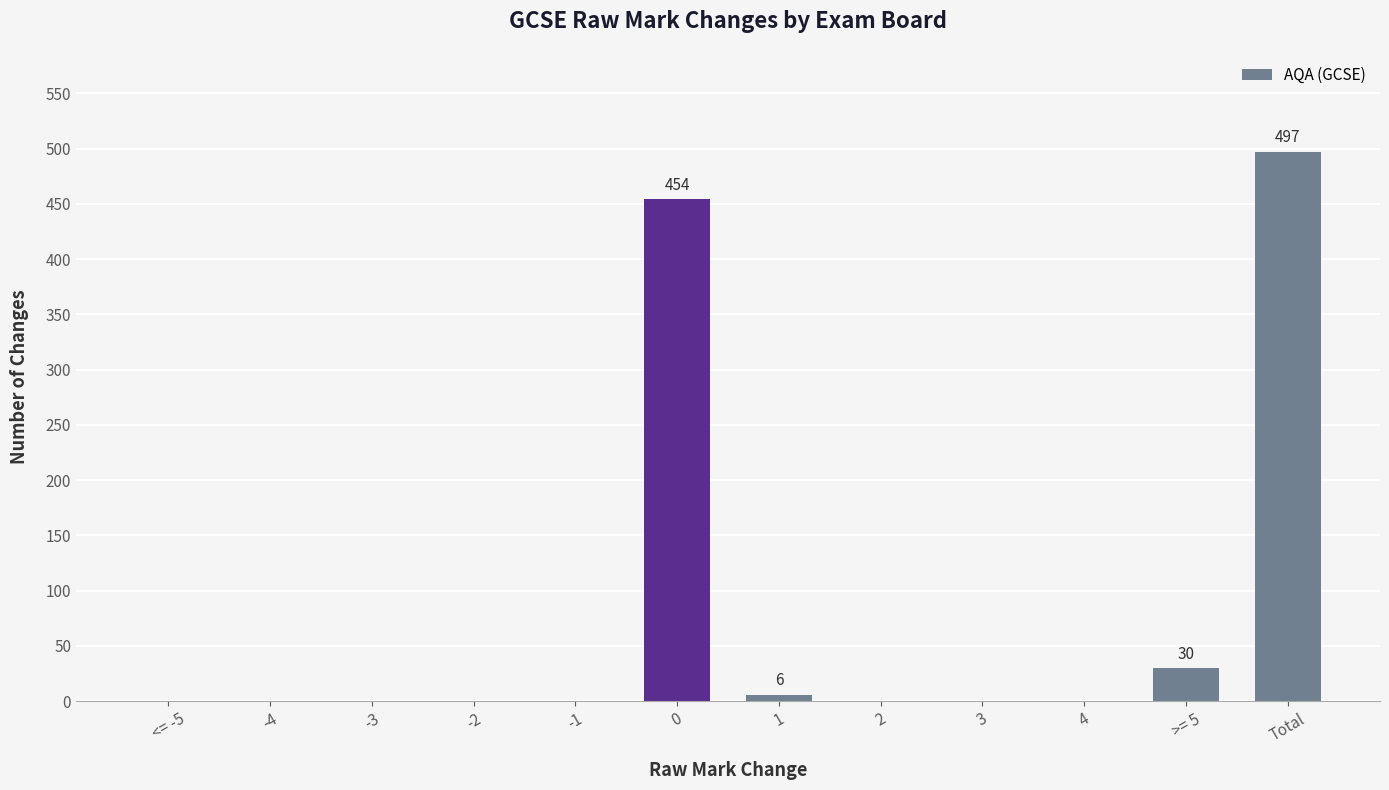

Is it true that the value at 0 is 454?

True